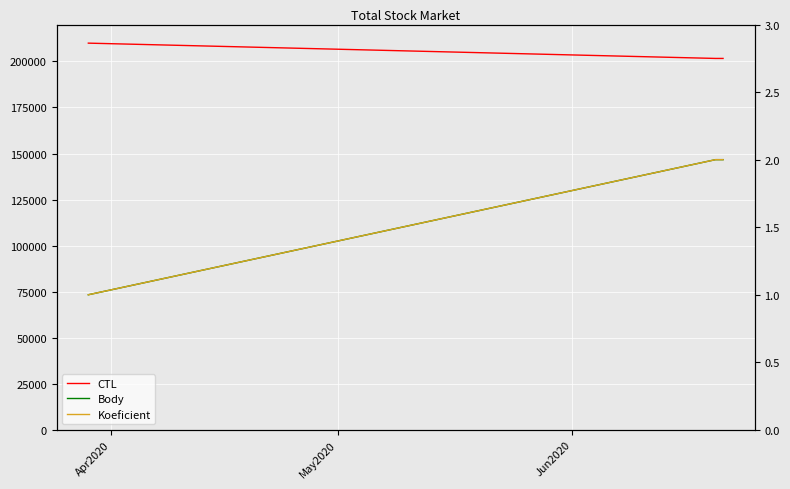

Read the Body value at Jun2020.

2